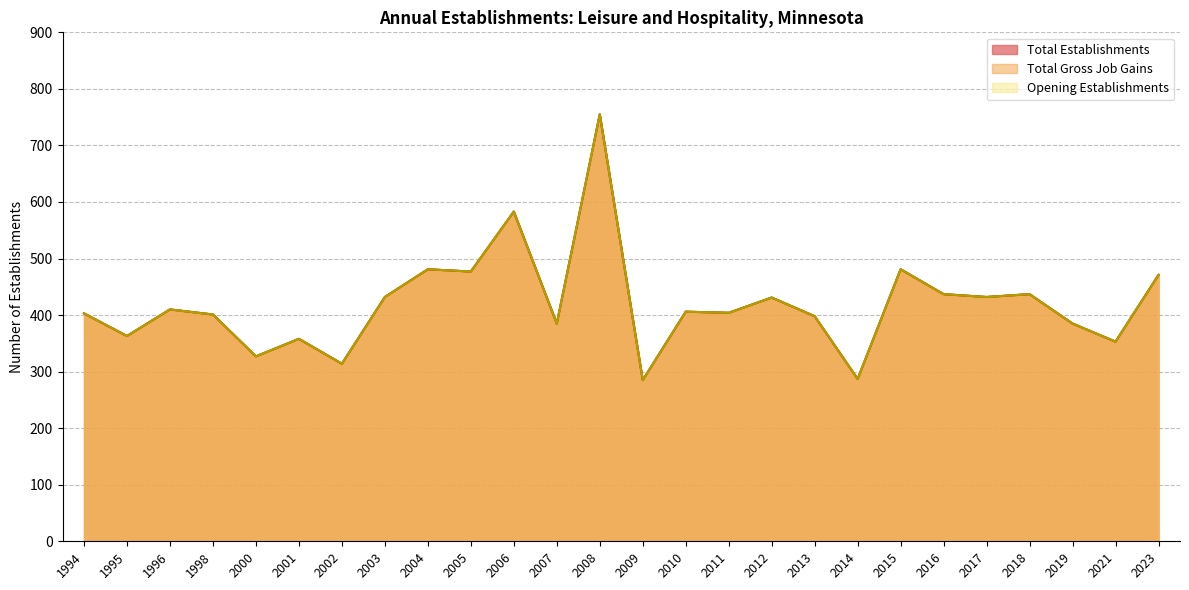

At 1995, list the series in order from smallest to largest.

Total Establishments, Total Gross Job Gains, Opening Establishments